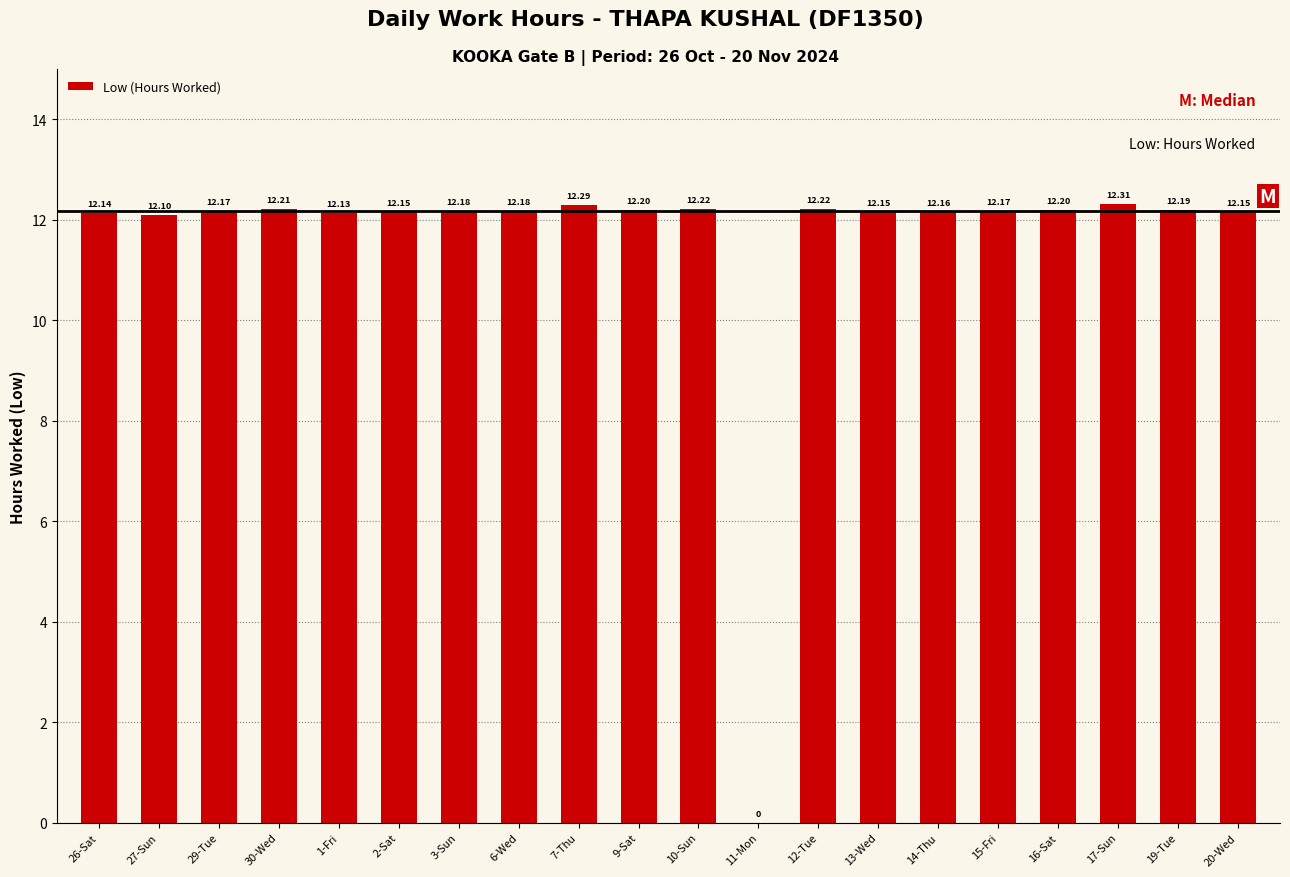

What is the change in value from 12-Tue to 17-Sun?

+0.1